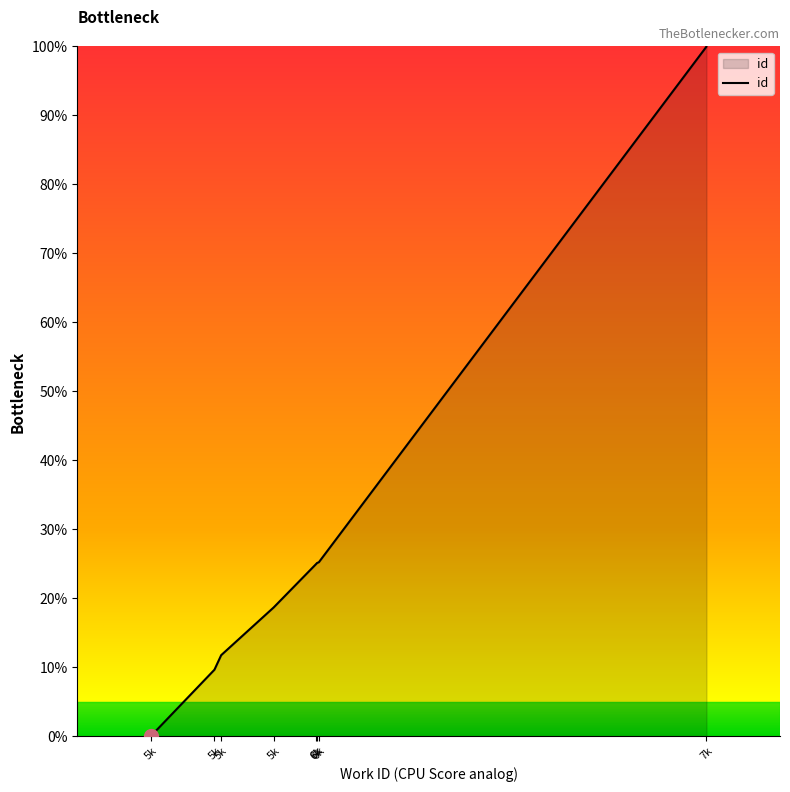

Reading left to right, list all the values displayed in this chart.

5596=0.0	5769=9.6	5787=11.7	5787=11.7	5930=18.7	6046=25.0	6048=25.1	6053=25.2	7107=100.0	7107=100.0